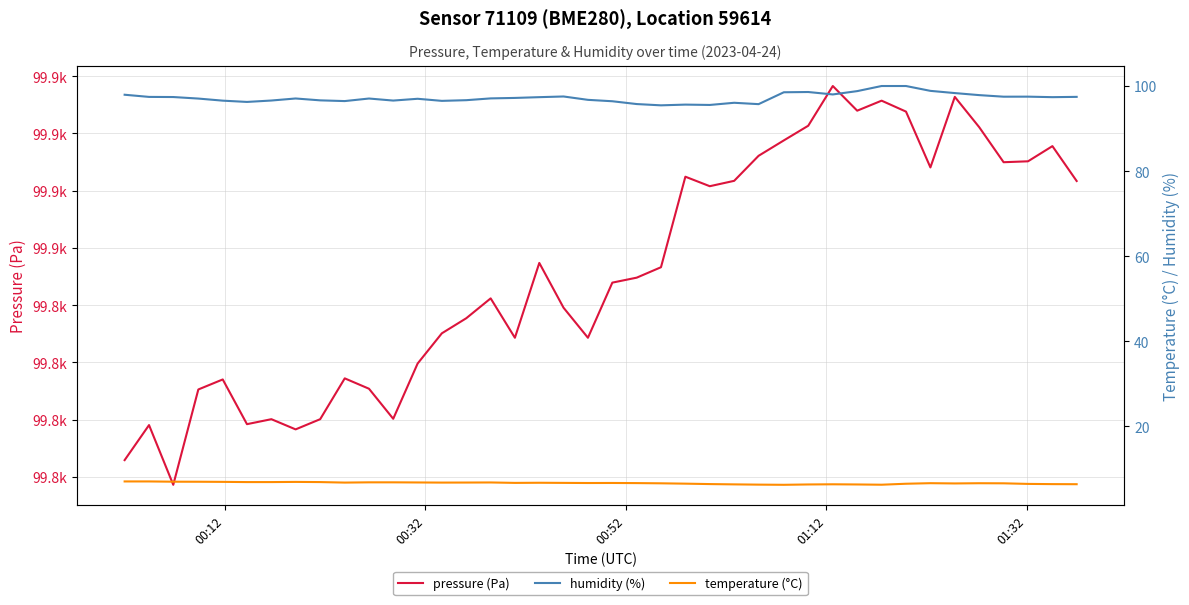

Rank the series by their maximum value, from highest to lowest.

pressure (Pa), humidity (%), temperature (°C)